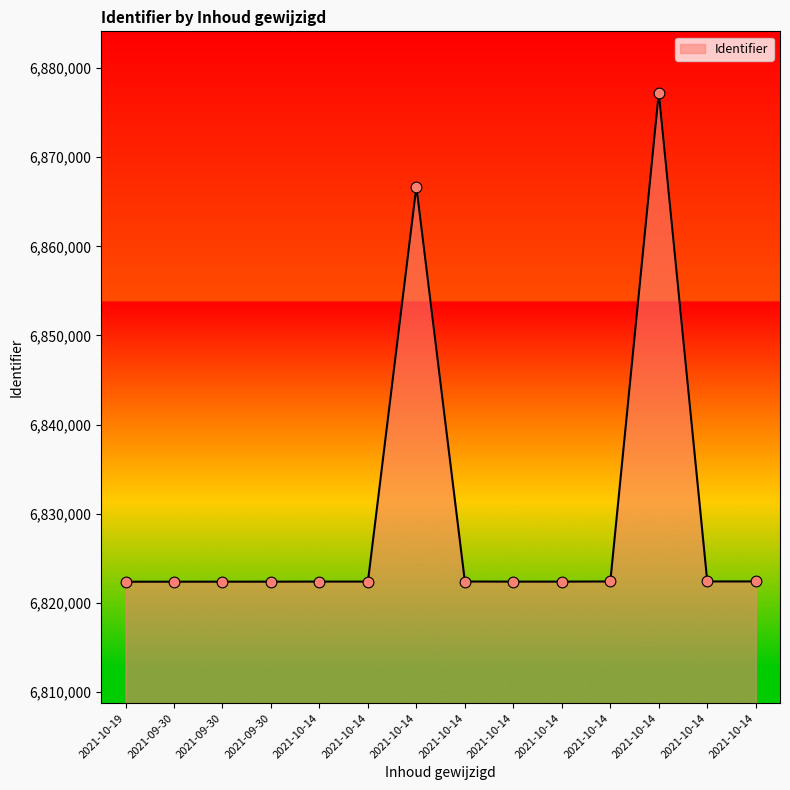

What is the change in value from 2021-09-30 to 2021-10-14?

+5